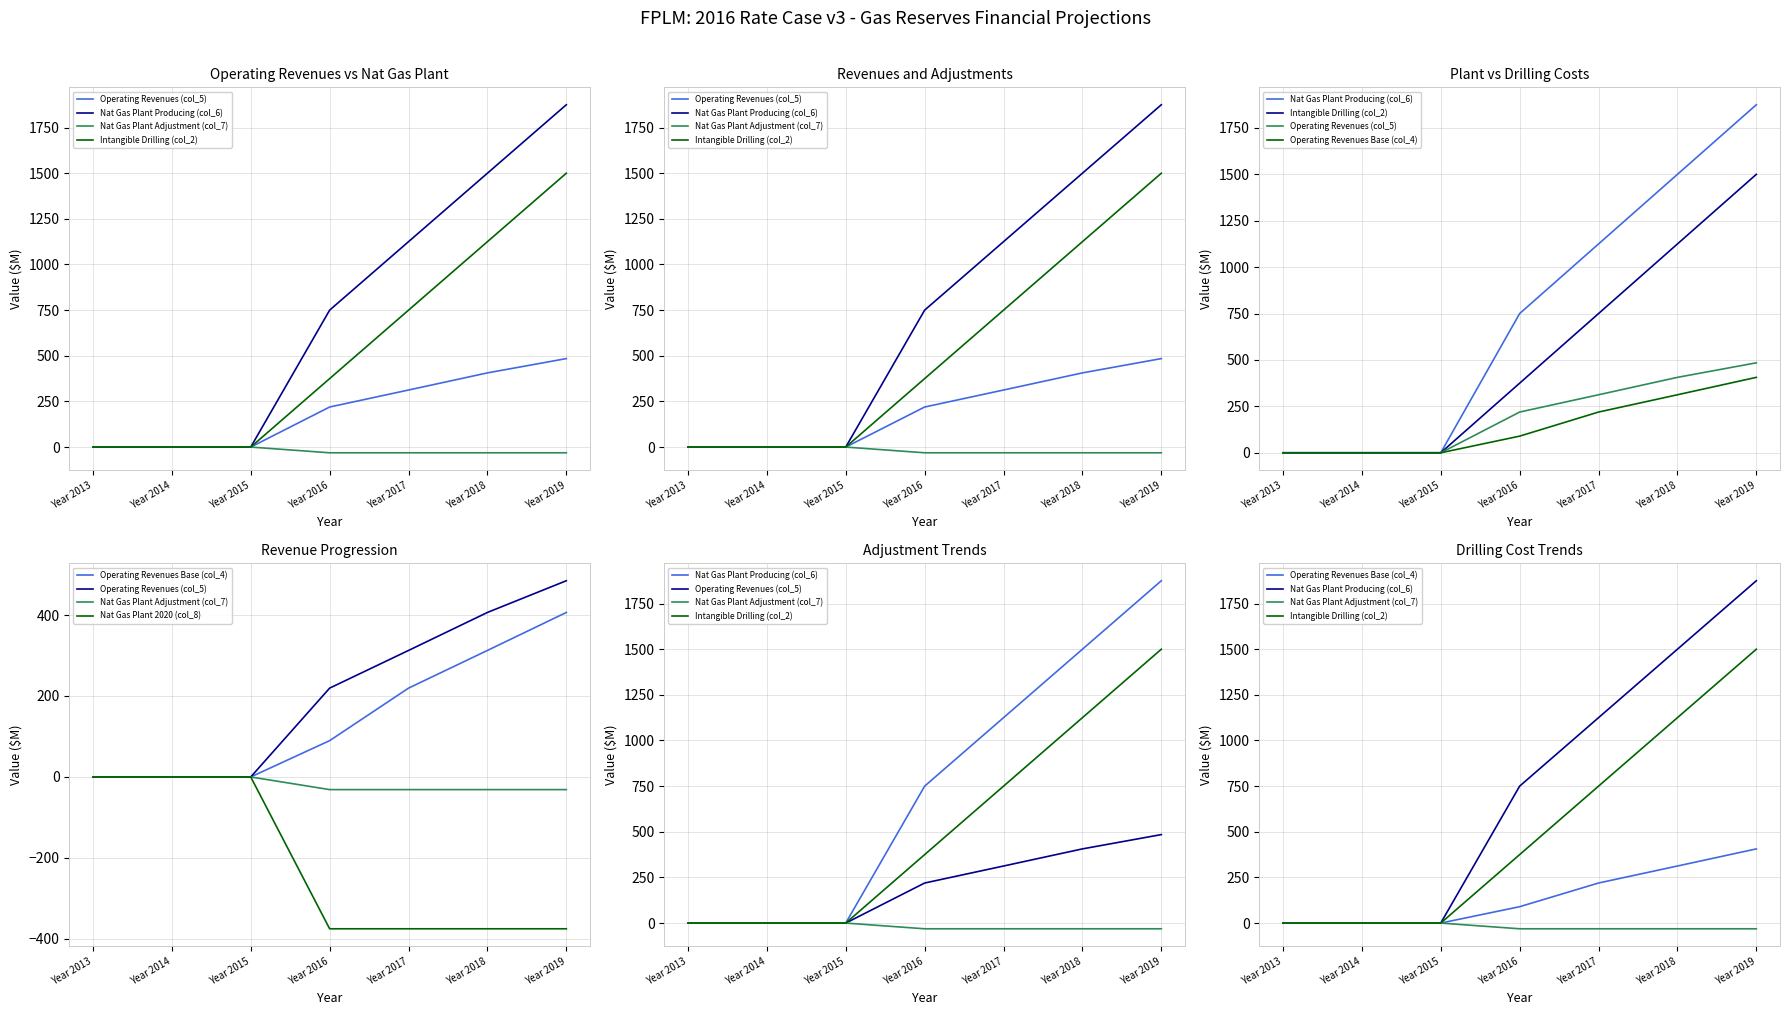

Reading right to left, extract all data points from this chart.

Operating Revenues (col_5): 484.6	406.3	312.5	219.4	0.0	0.0	0.0
Nat Gas Plant Producing (col_6): 1875.0	1500.0	1125.0	750.0	0.0	0.0	0.0
Nat Gas Plant Adjustment (col_7): -31.2	-31.2	-31.2	-31.2	0.0	0.0	0.0
Intangible Drilling (col_2): 1500.0	1125.0	750.0	375.0	0.0	0.0	0.0
Operating Revenues Base (col_4): 406.3	312.5	219.4	89.7	0.0	0.0	0.0
Nat Gas Plant 2020 (col_8): -375.0	-375.0	-375.0	-375.0	0.0	0.0	0.0